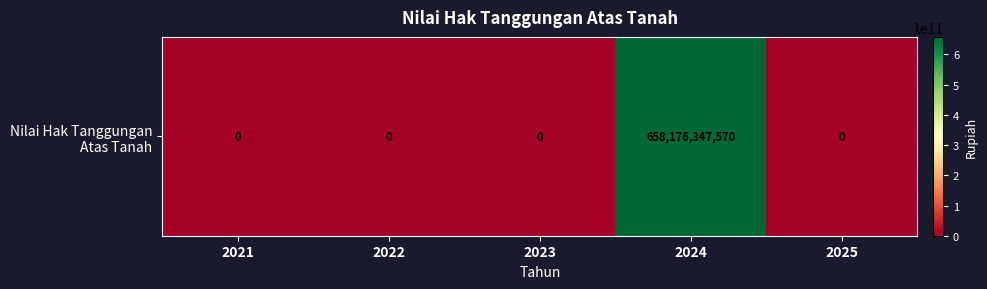

At which category does the chart reach its minimum across all series?

2021